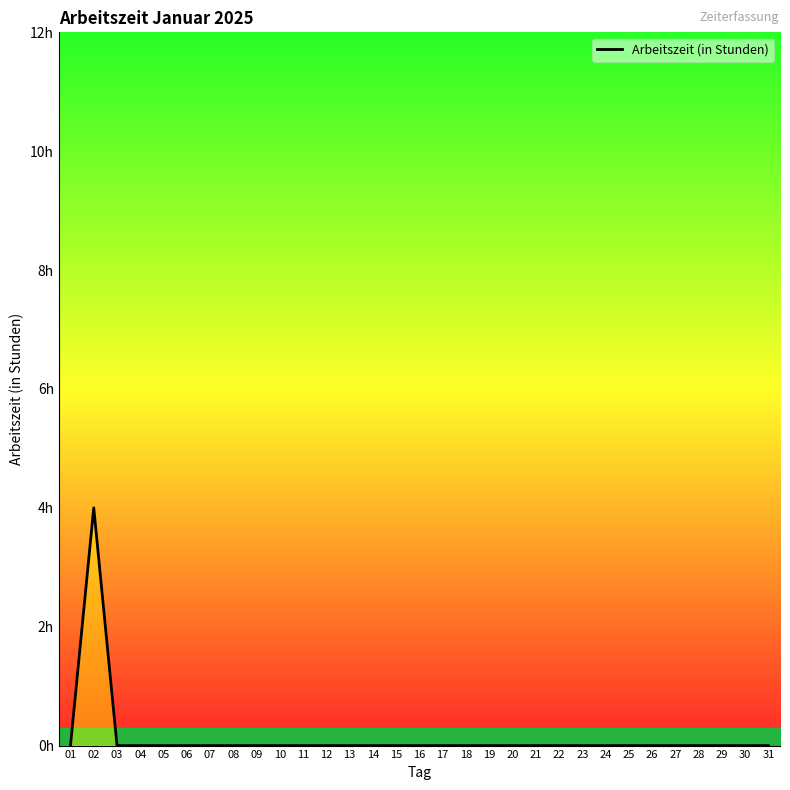

What is the sum of all values?

4